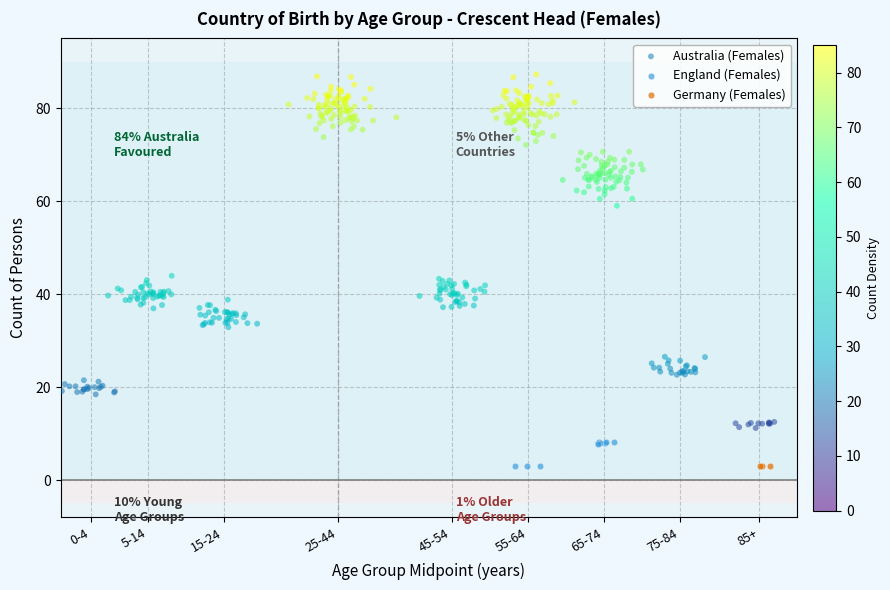

What are all the series names shown in the legend?

Australia (Females), England (Females), Germany (Females)